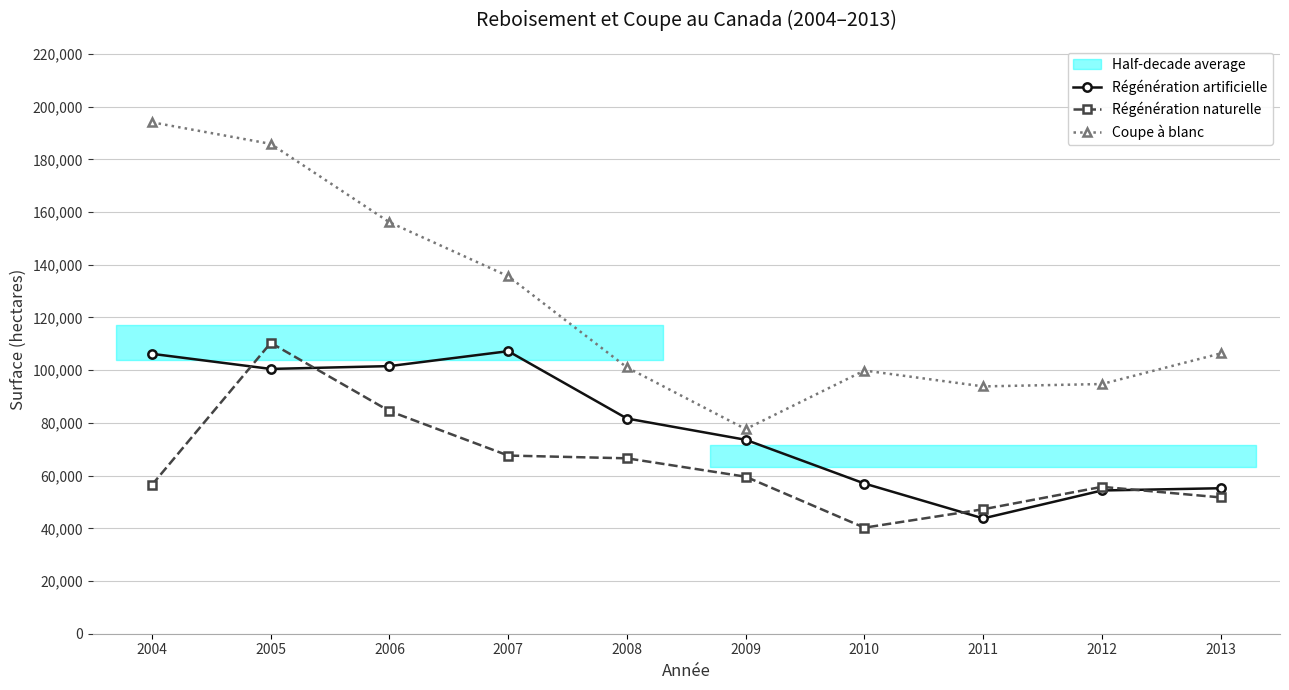

What is the difference between the highest and lowest values at 2005?

85387